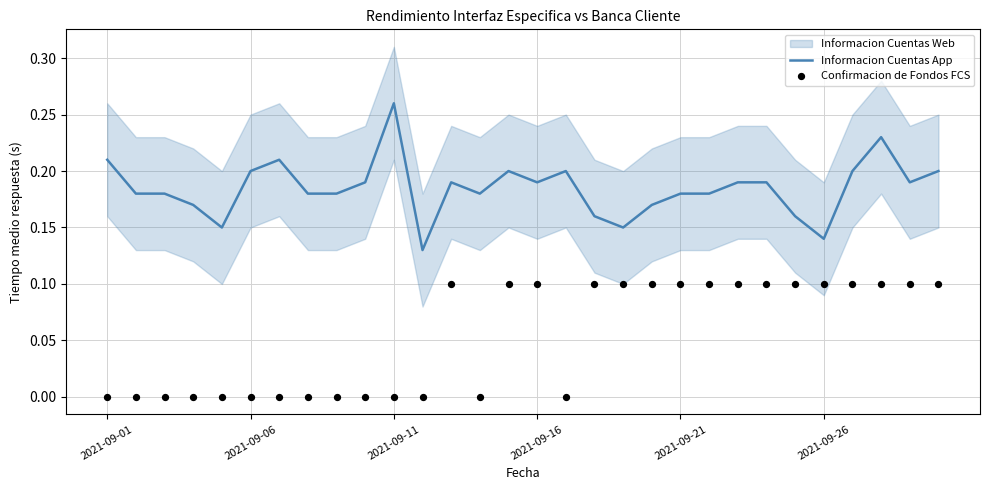

Which series reaches the minimum Y coordinate?

Confirmacion de Fondos FCS